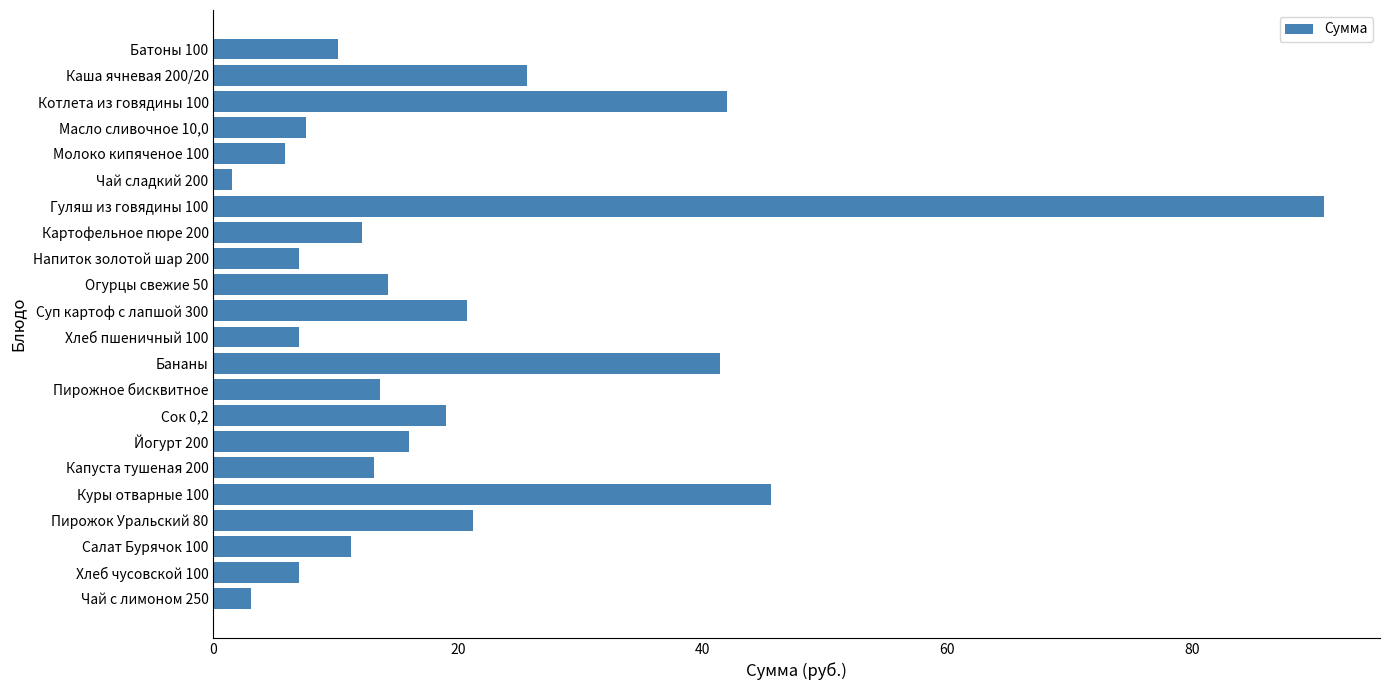

At which category does the chart reach its peak across all series?

Гуляш из говядины 100